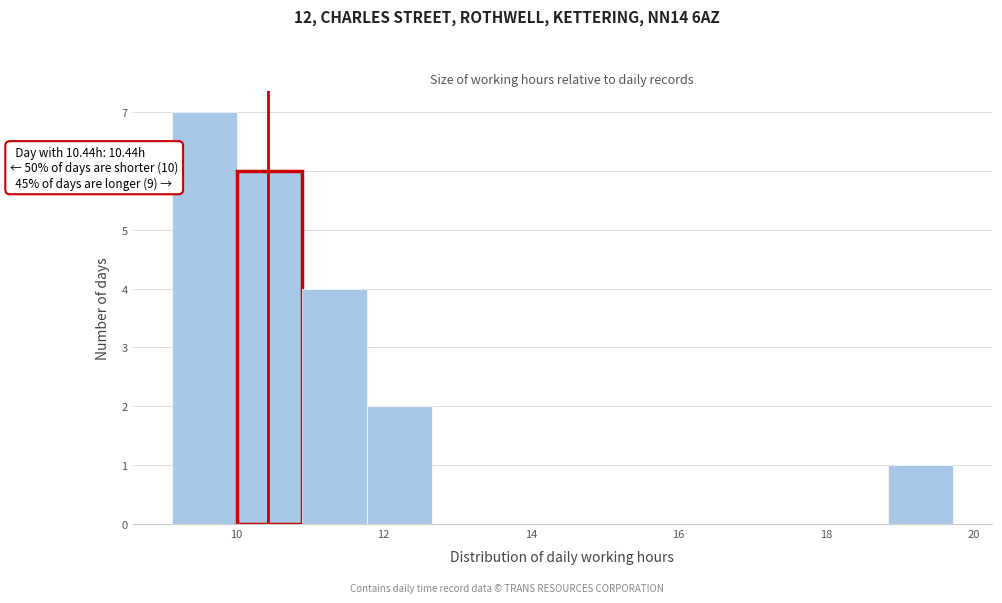

Which range on the x-axis has the tallest bar?

9.2 to 10.0